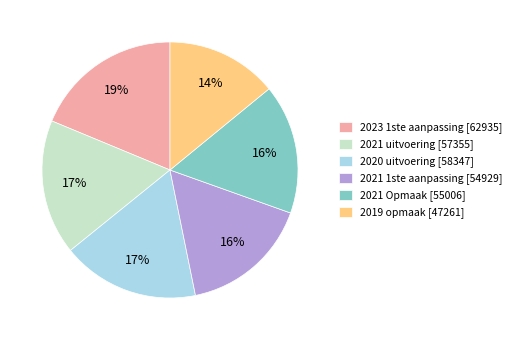

What percentage is the 2020 uitvoering slice, to the nearest percent?

17%